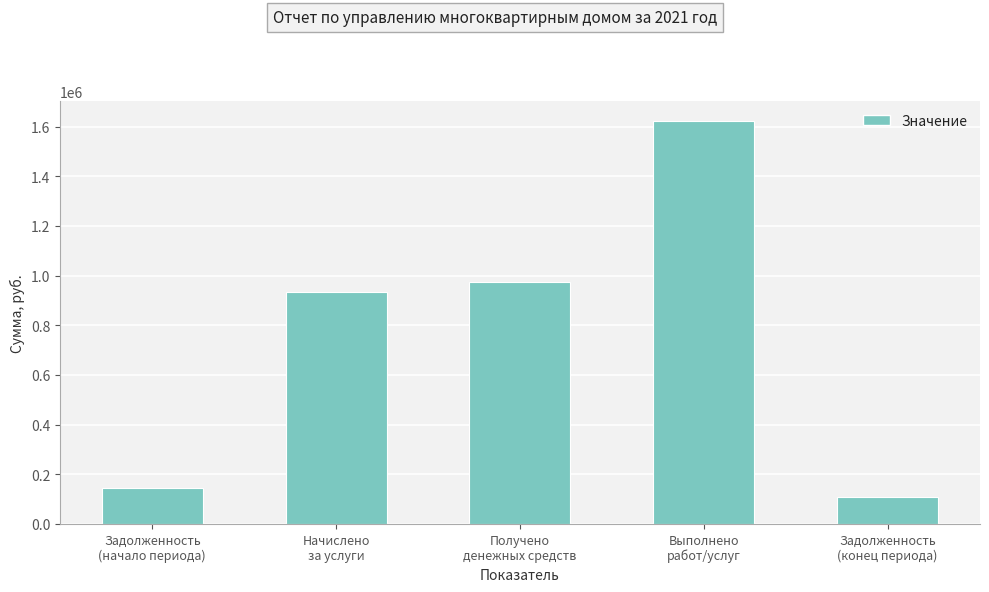

Rank the categories by value from highest to lowest.

Выполнено
работ/услуг, Получено
денежных средств, Начислено
за услуги, Задолженность
(начало периода), Задолженность
(конец периода)